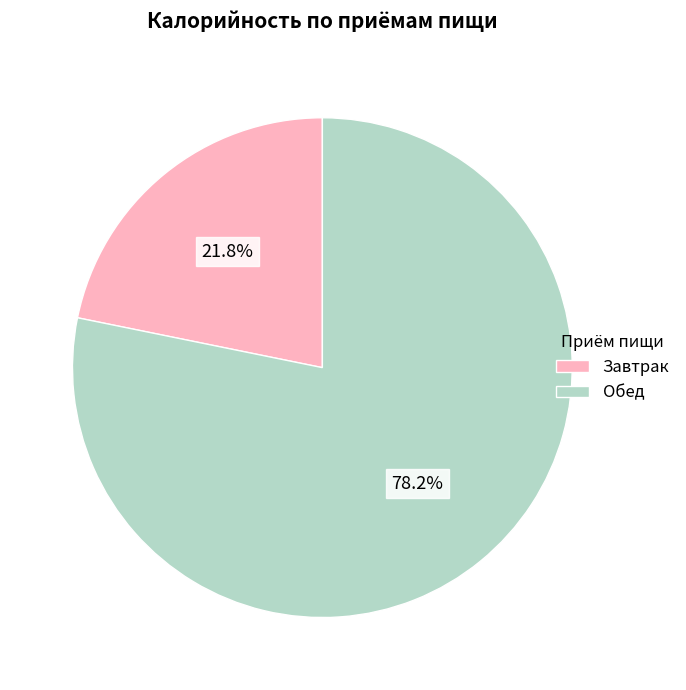

Rank the categories by value from highest to lowest.

Обед, Завтрак